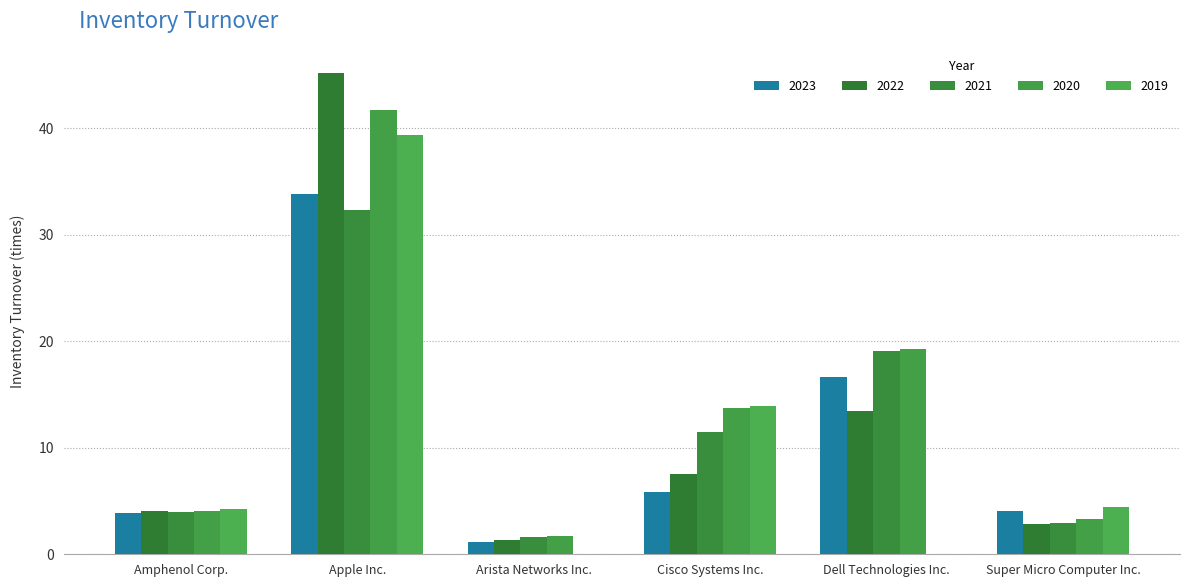

How many series are shown in this chart?

5